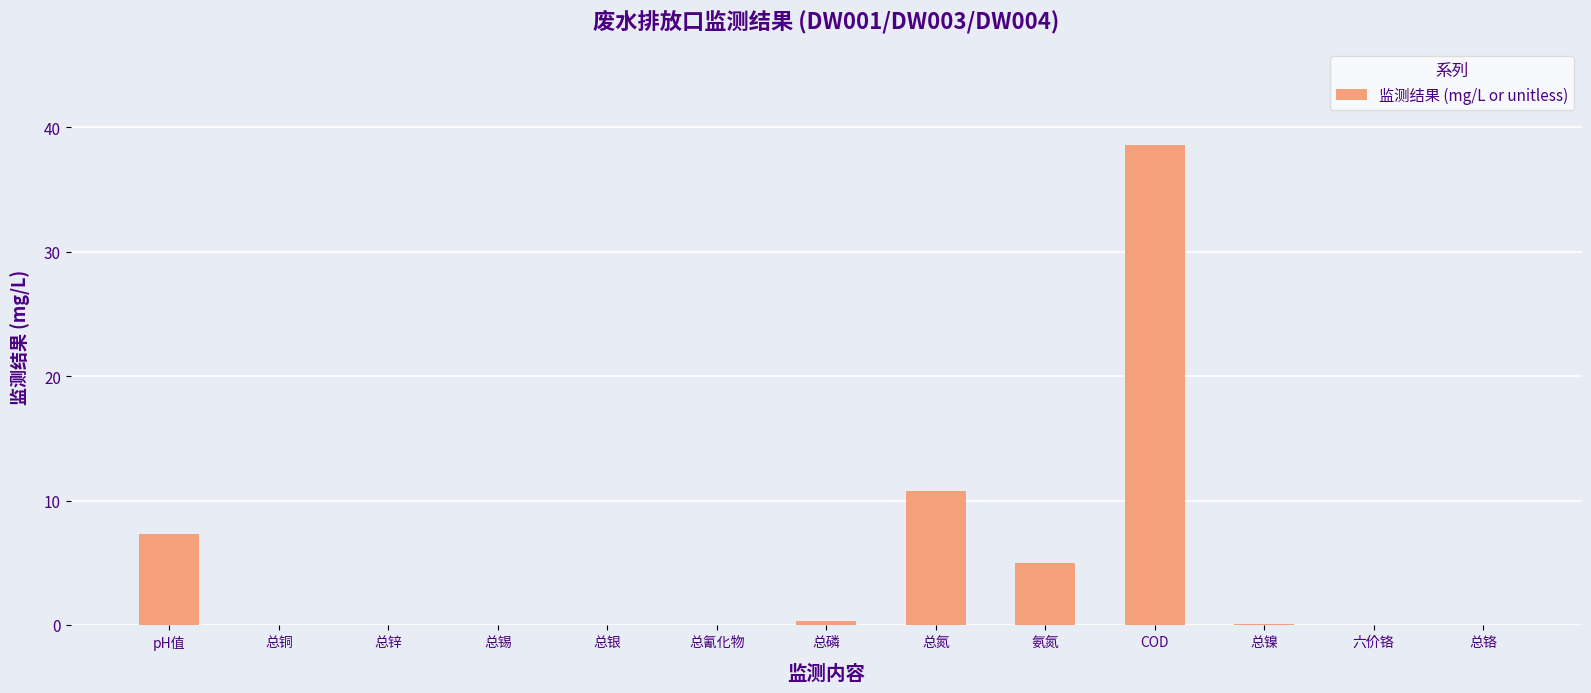

What is the change in value from pH值 to 总锌?

-7.3